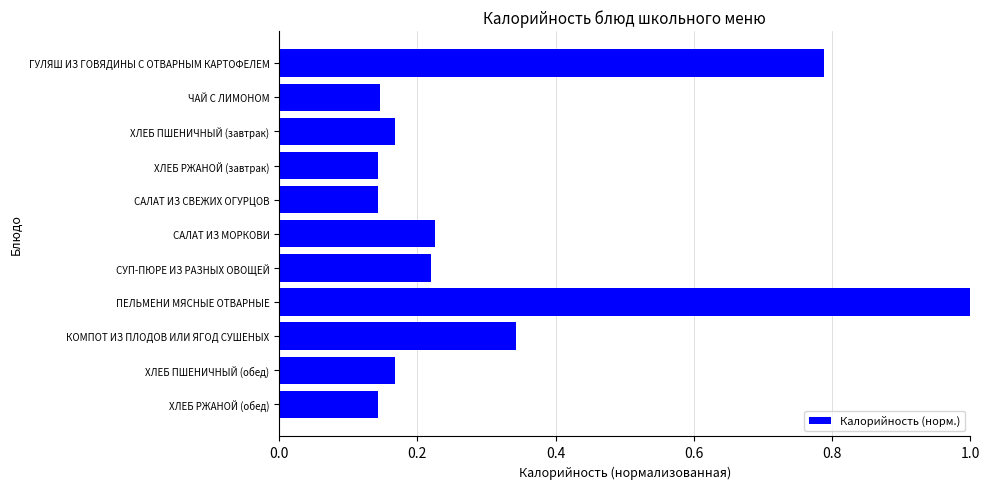

Does the chart contain any negative values?

No